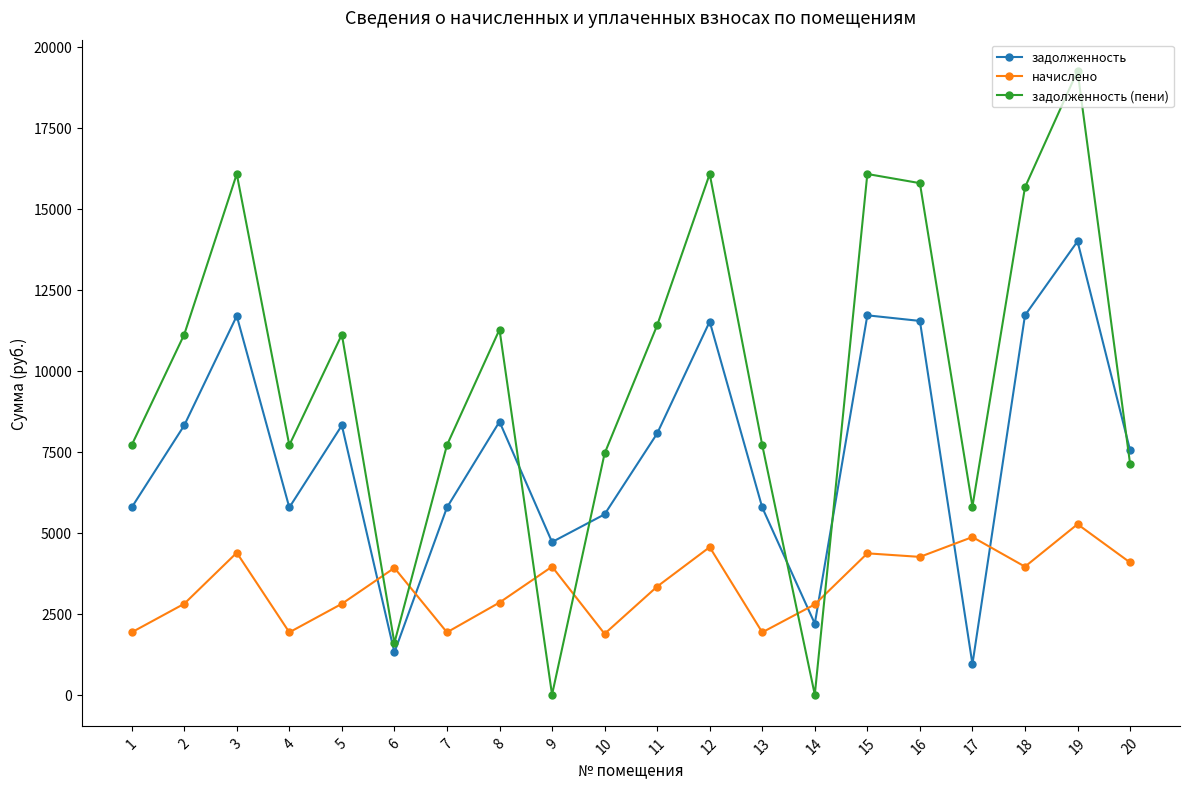

Rank the series by their average value, from lowest to highest.

начислено, задолженность, задолженность (пени)